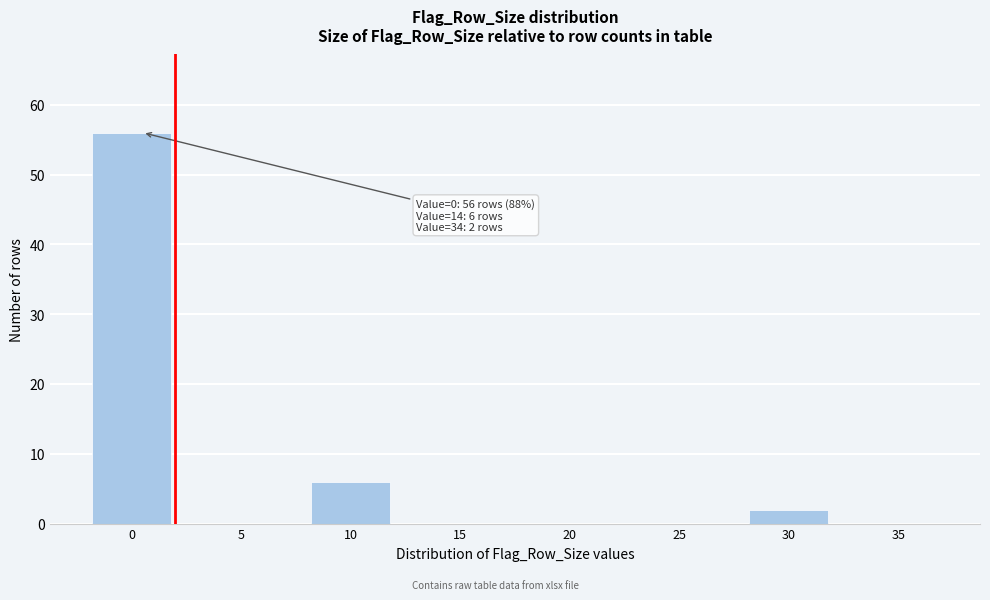

Reading left to right, what are all the values shown in this chart?

0=56	5=0	10=6	15=0	20=0	25=0	30=2	35=0